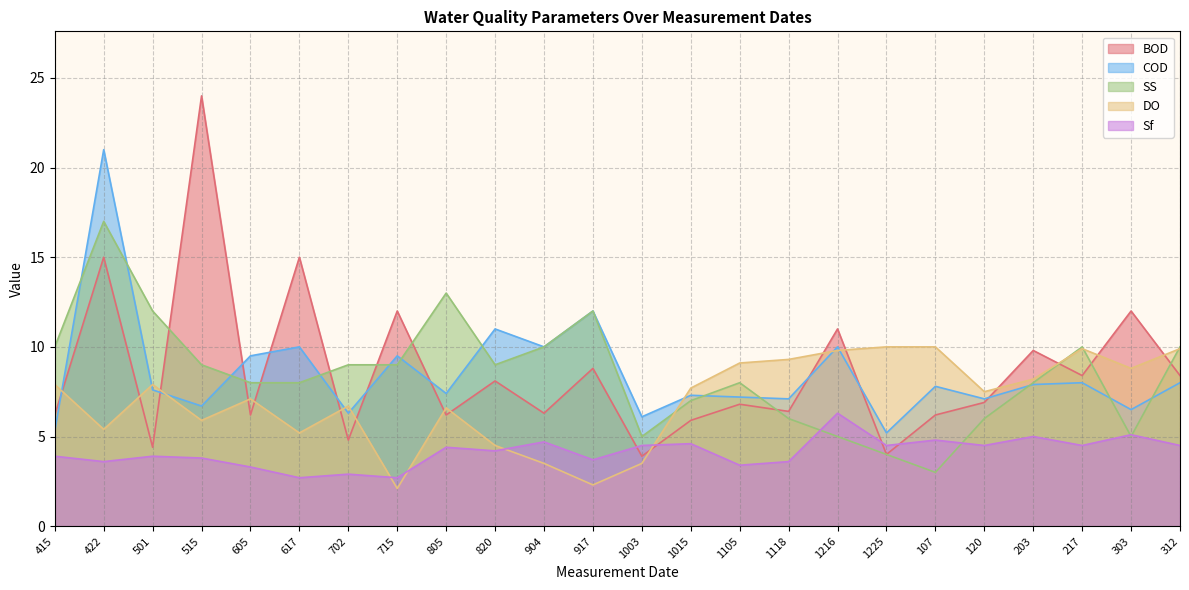

At which label does DO first exceed 7?

415